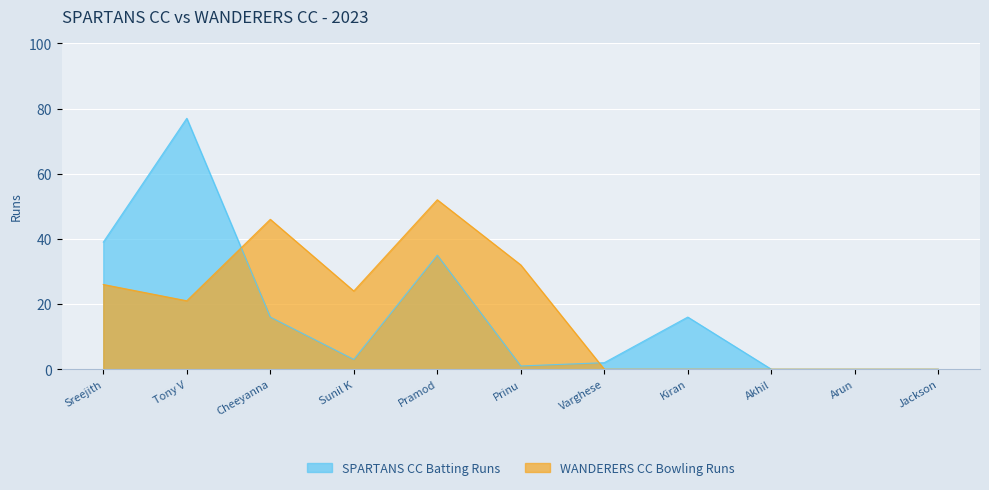

True or false: WANDERERS CC Bowling Runs and SPARTANS CC Batting Runs intersect in this chart.

True